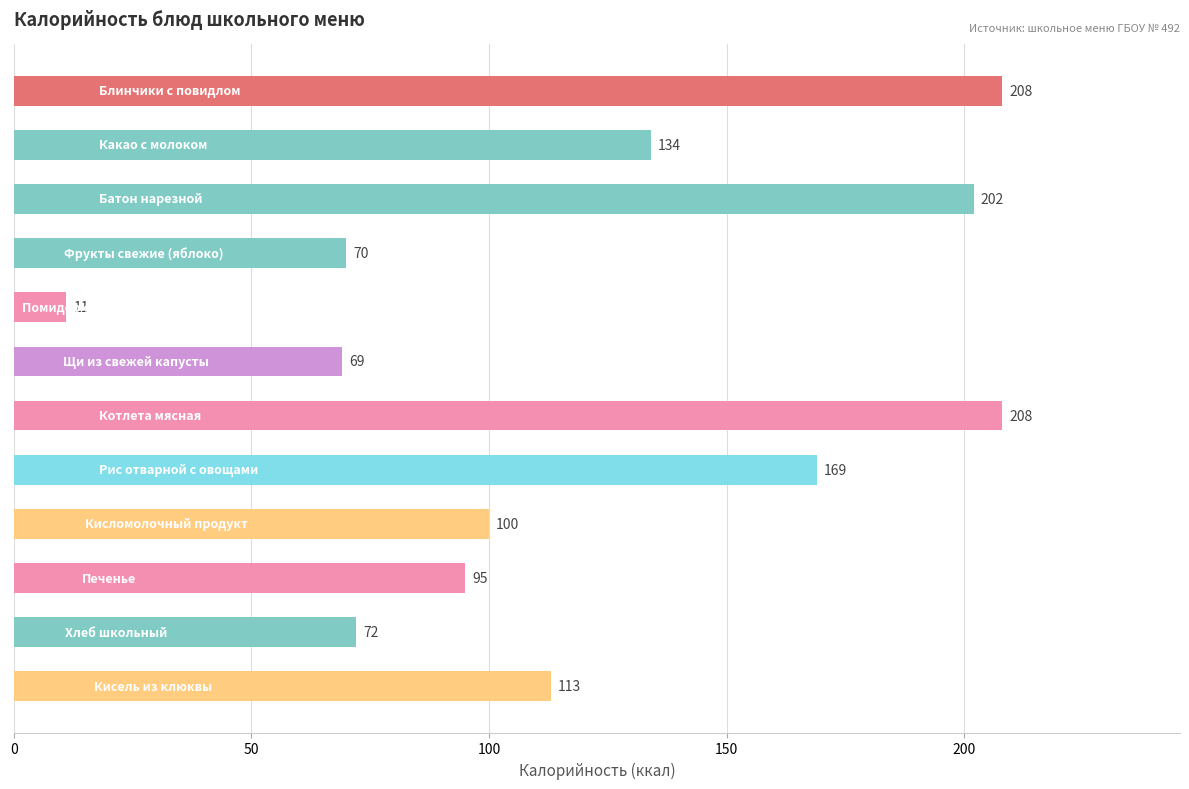

What is the minimum value shown in the chart?

11